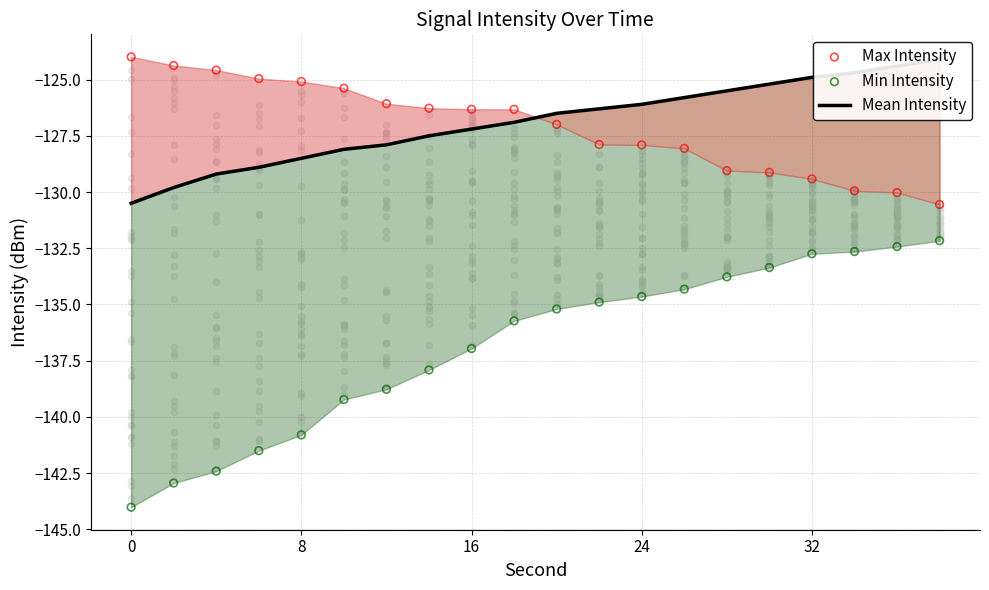

Which series reaches the minimum Y coordinate?

Min Intensity